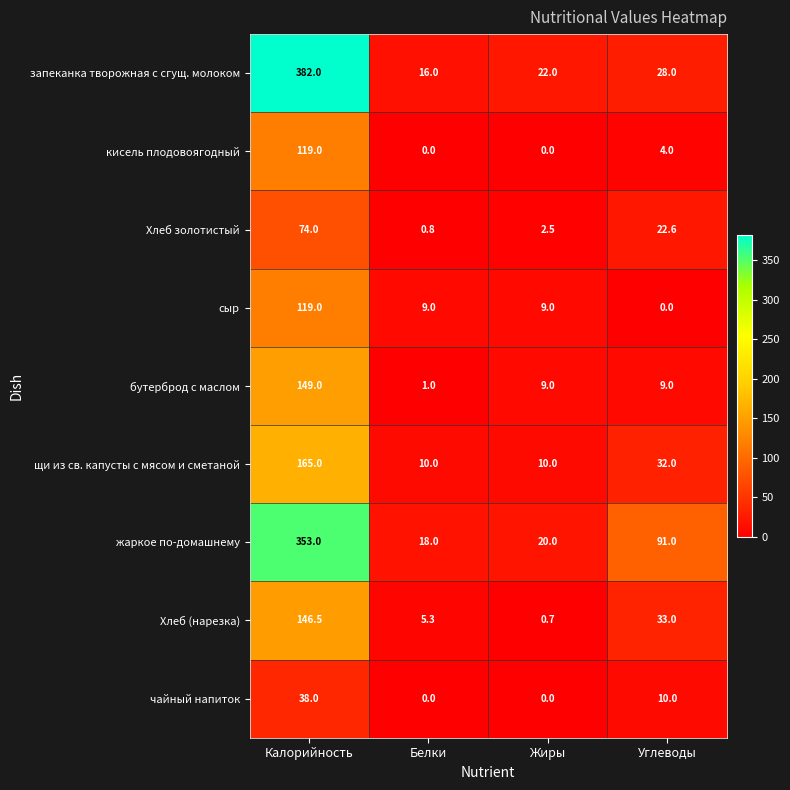

Between Белки and Жиры, which series saw the biggest shift?

бутерброд с маслом